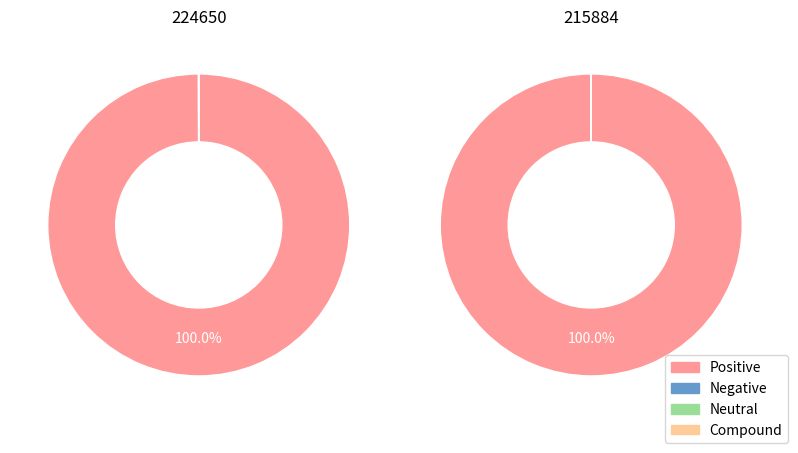

Is it true that 224650 is 62% of the pie?

False